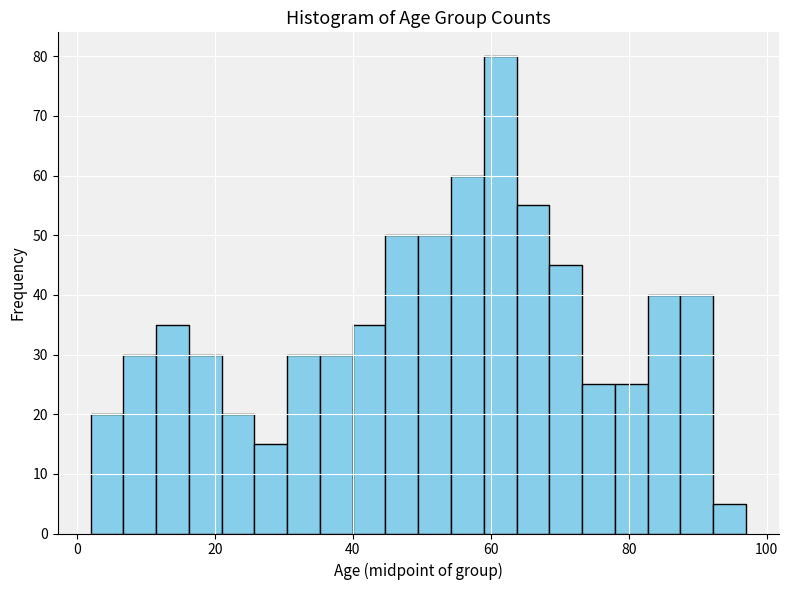

Around what value on the x-axis is the tallest bar? Give the approximate position of its centre, as read against the axis.

62